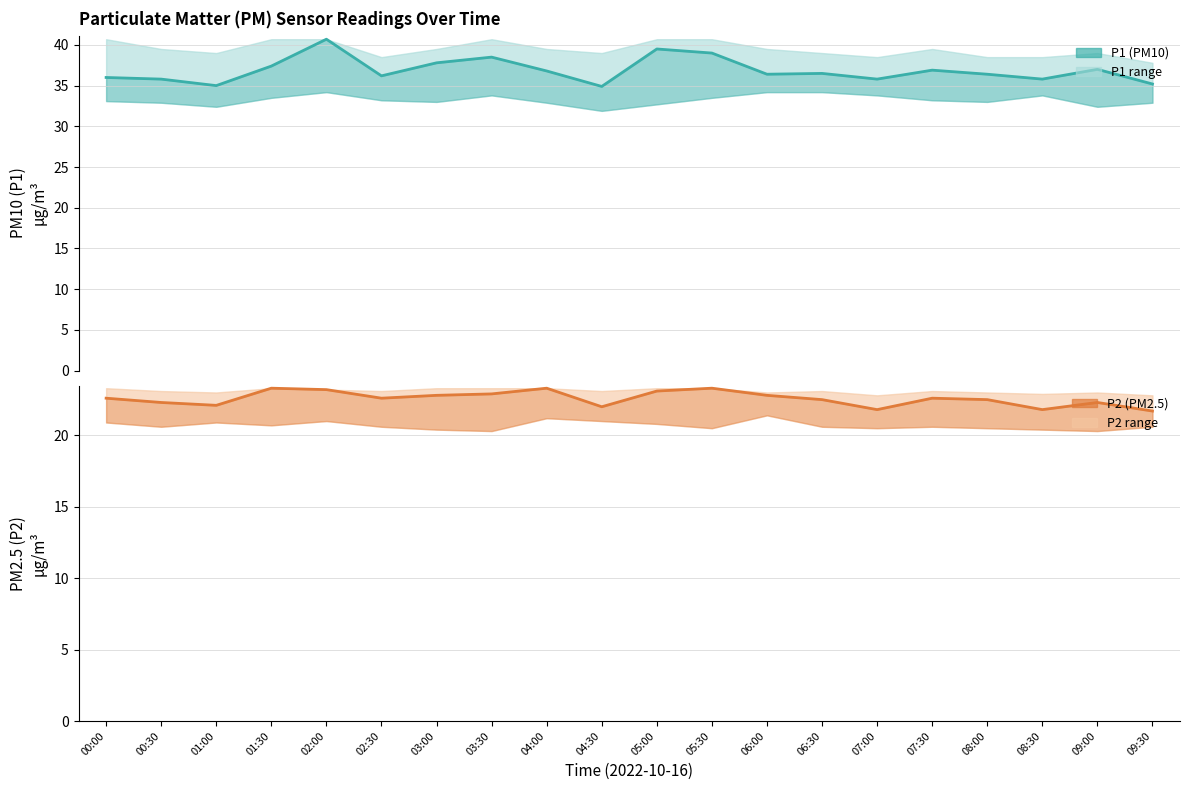

What is the difference between the maximum and minimum values in the P1 (PM10) series?

5.8